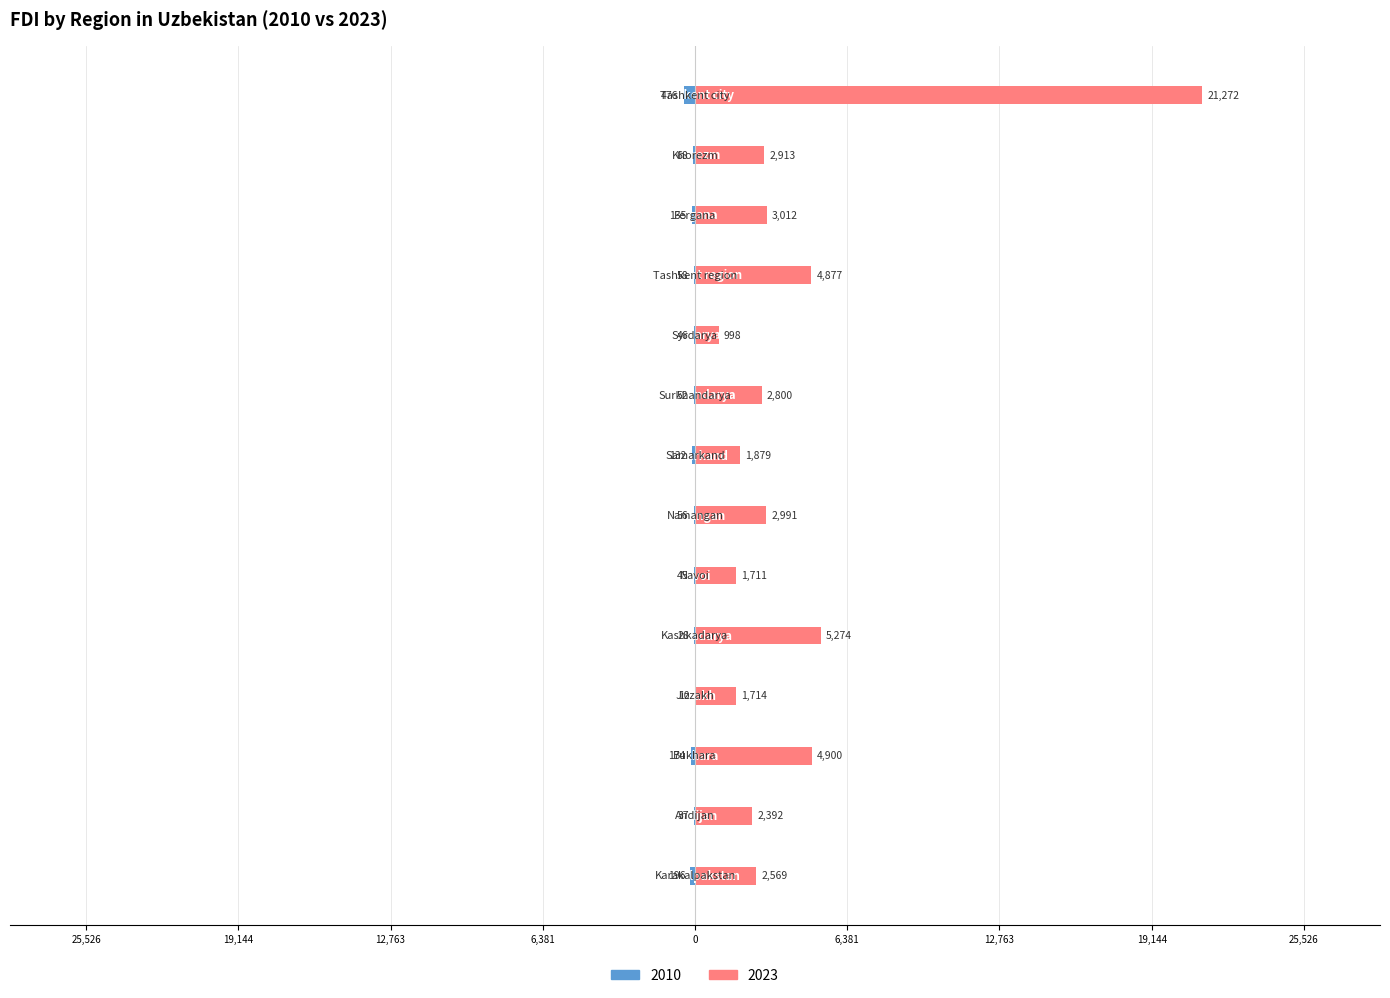

How many bars are there in total?

28